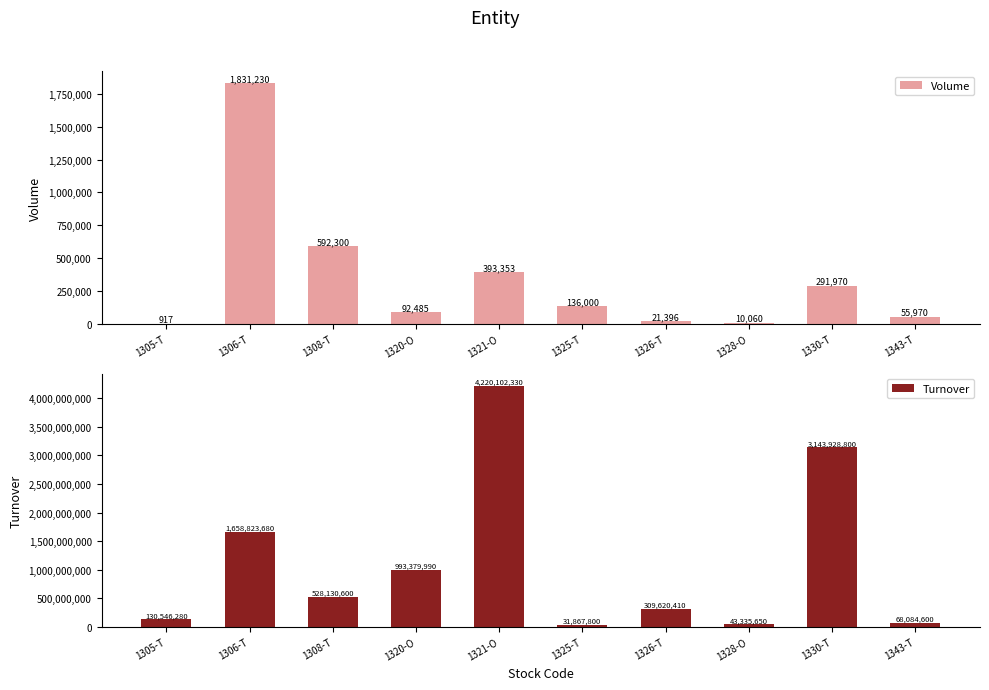

Where does the Volume series first go above 136000?

1306-T